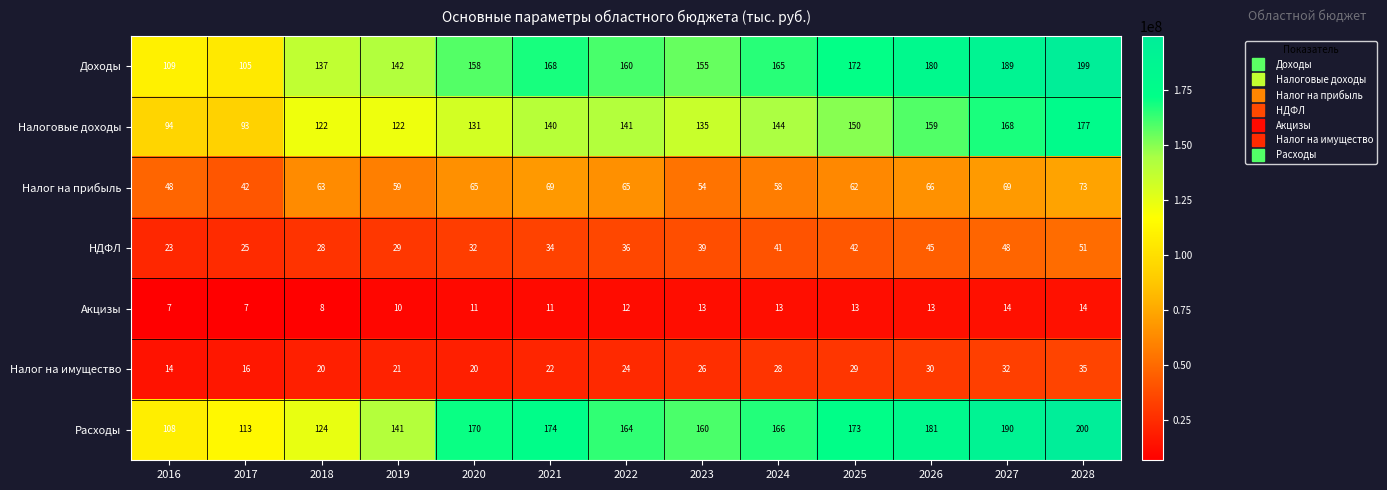

How many values in the Налог на прибыль series are below 63?

6